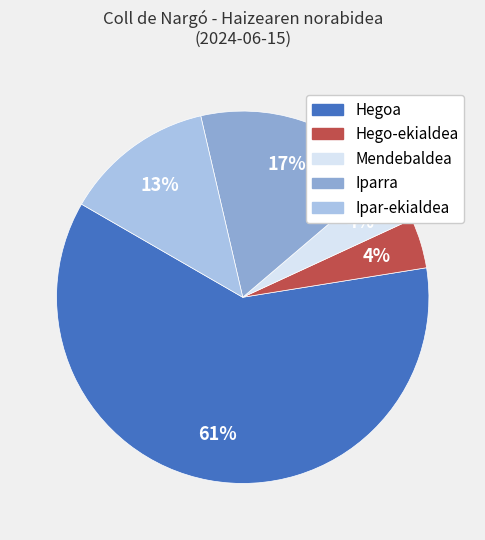

To the nearest percent, what is the average slice percentage?

20%